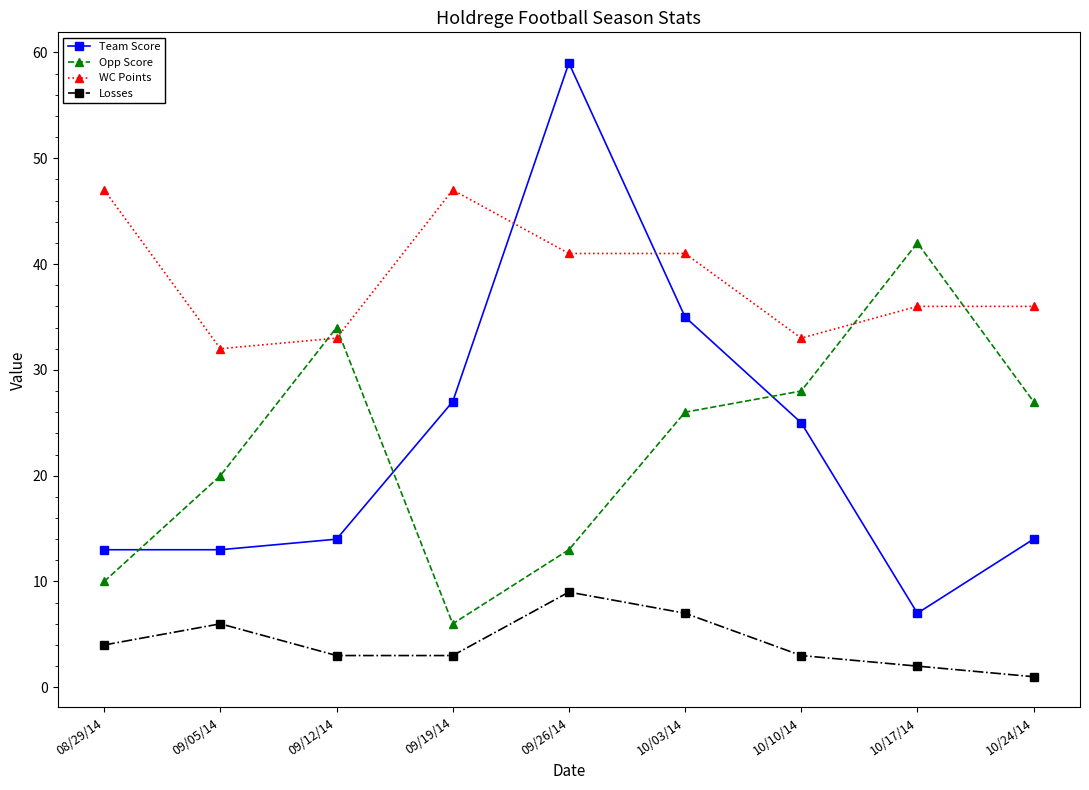

Which series has the widest spread of values?

Team Score